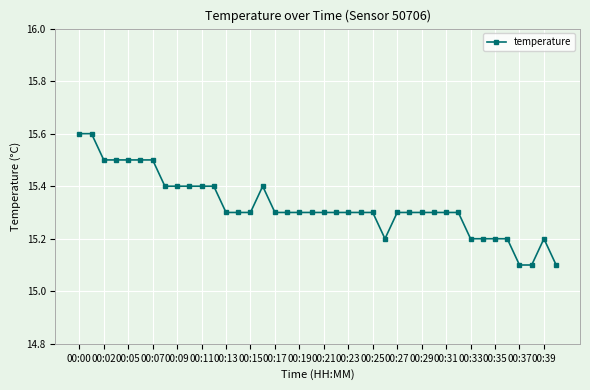

What is the value of the 3rd point from the left?

15.5